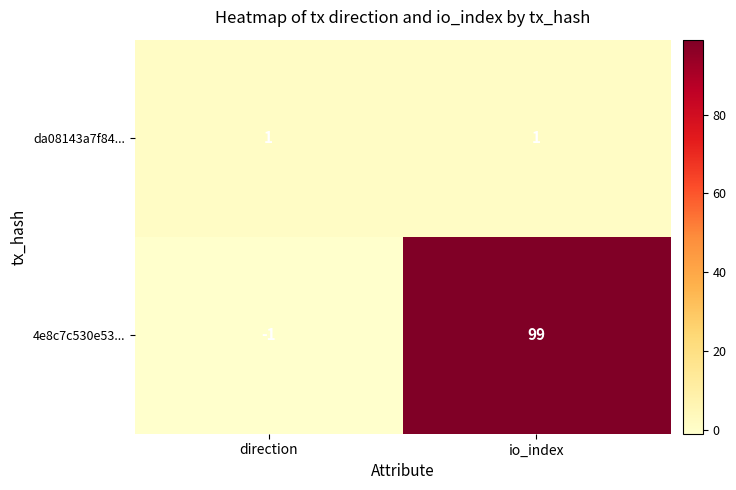

What is the sum of all 4e8c7c530e53... values?

98